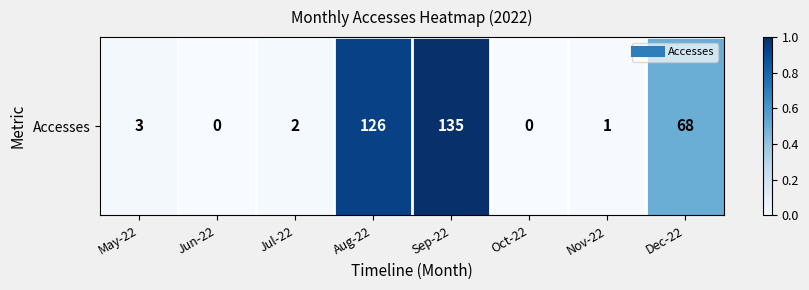

Rank the categories by value from highest to lowest.

Sep-22, Aug-22, Dec-22, May-22, Jul-22, Nov-22, Jun-22, Oct-22